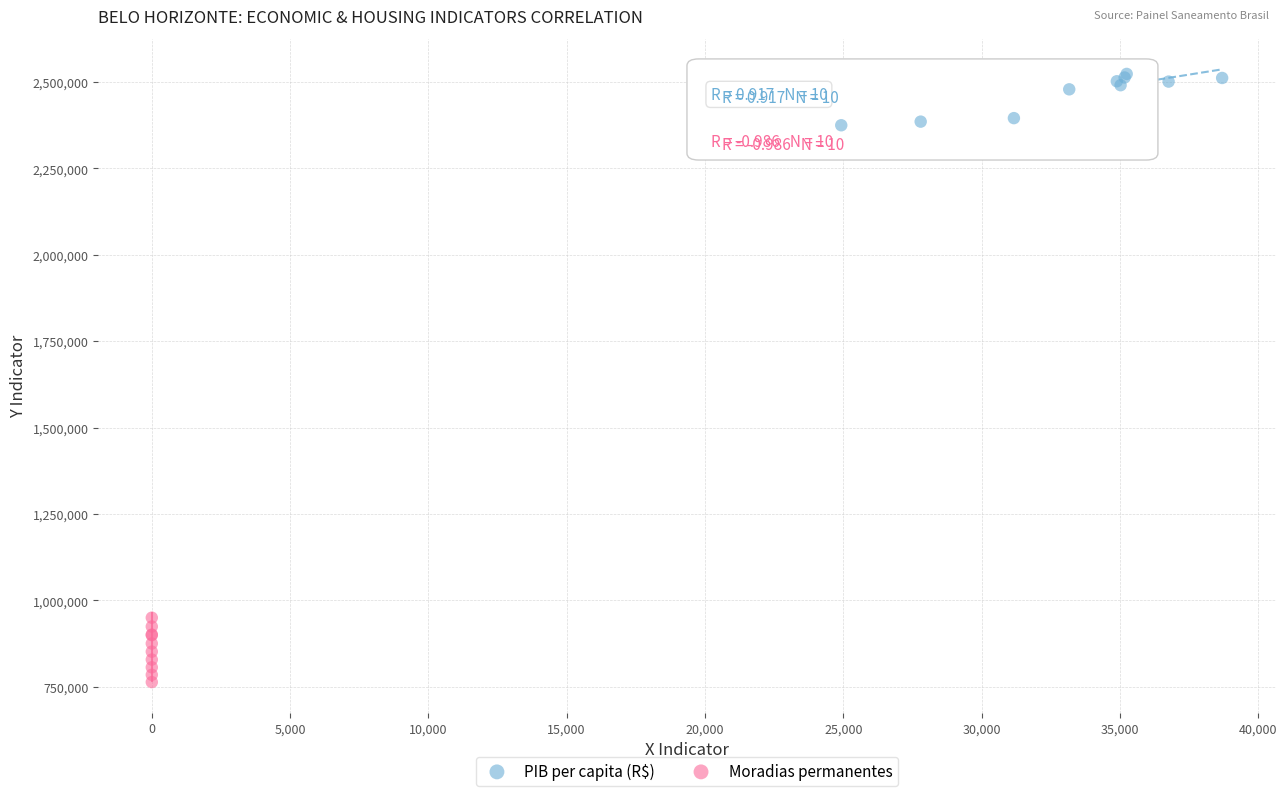

Which series contains the lowest Y value?

Moradias permanentes